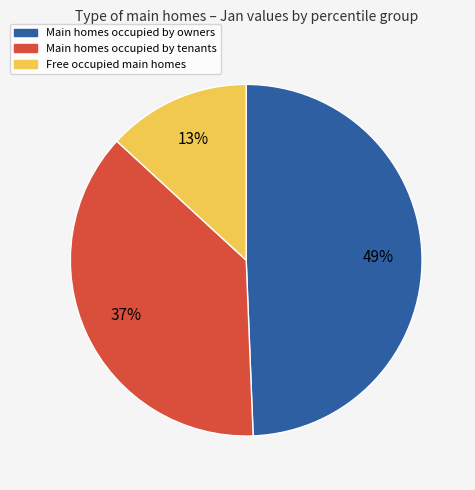

To the nearest percent, what is the average slice percentage?

33%